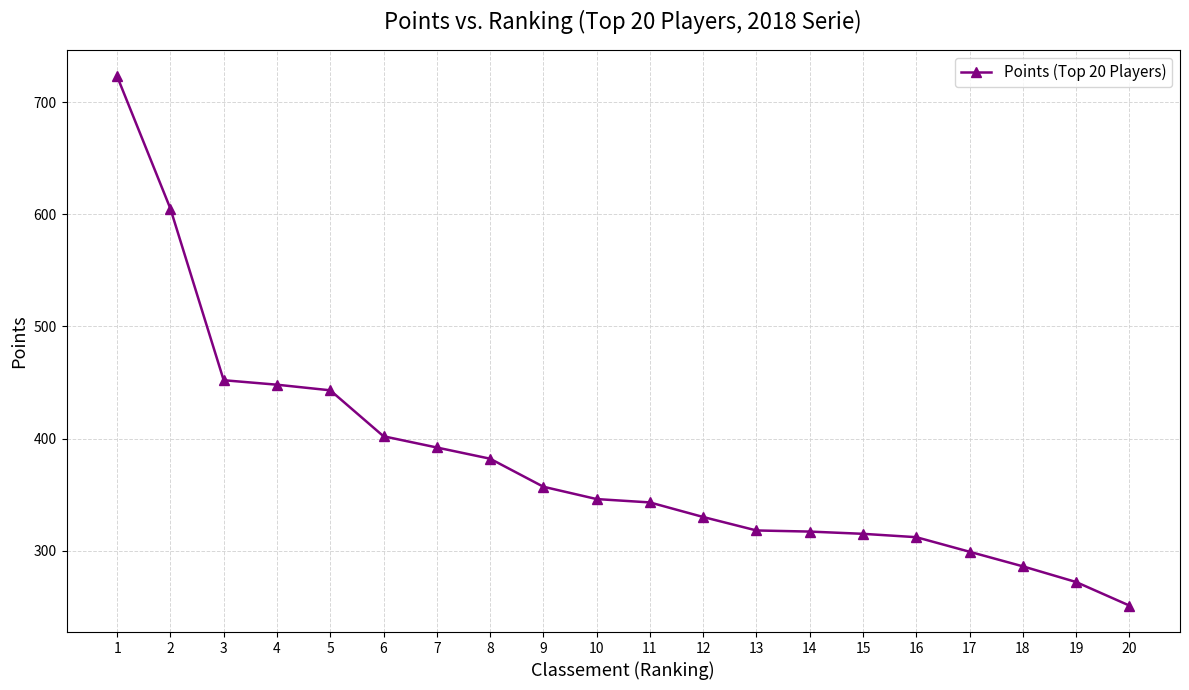

What is the greatest value displayed?

723